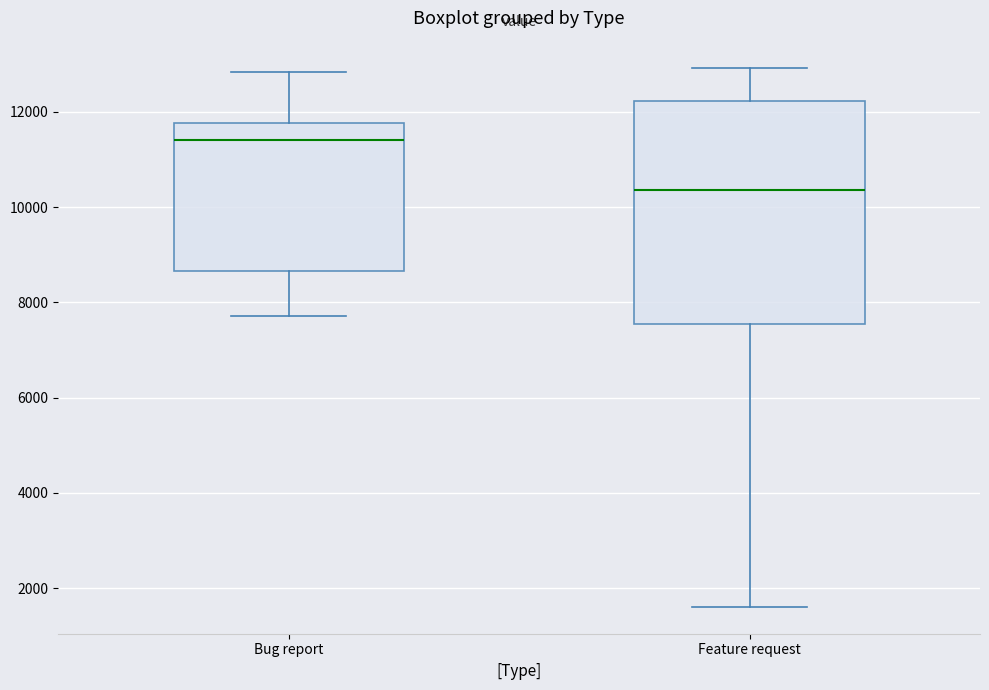

Comparing the boxes themselves (not the whiskers), which one is the tallest?

Feature request